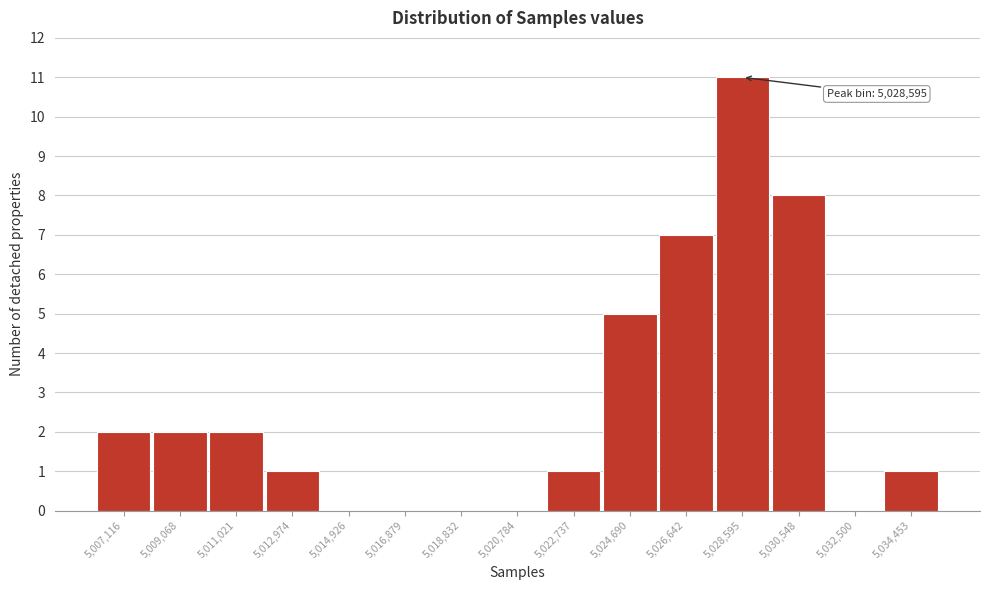

Reading left to right, extract all data points from this chart.

5,007,116=2	5,009,068=2	5,011,021=2	5,012,974=1	5,014,926=0	5,016,879=0	5,018,832=0	5,020,784=0	5,022,737=1	5,024,690=5	5,026,642=7	5,028,595=11	5,030,548=8	5,032,500=0	5,034,453=1